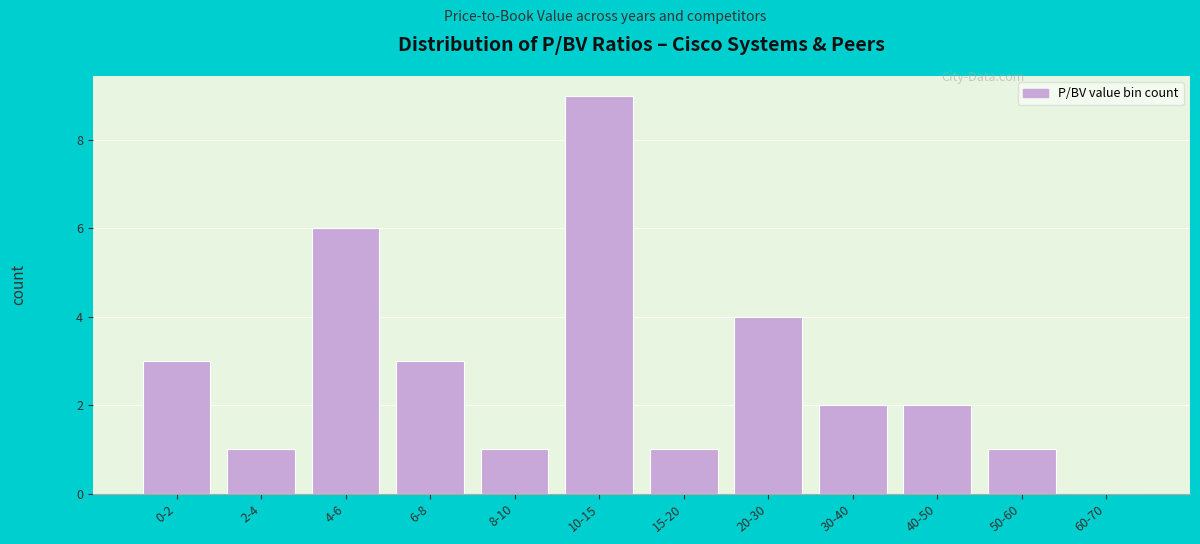

Reading left to right, what are all the values shown in this chart?

0-2=3	2-4=1	4-6=6	6-8=3	8-10=1	10-15=9	15-20=1	20-30=4	30-40=2	40-50=2	50-60=1	60-70=0